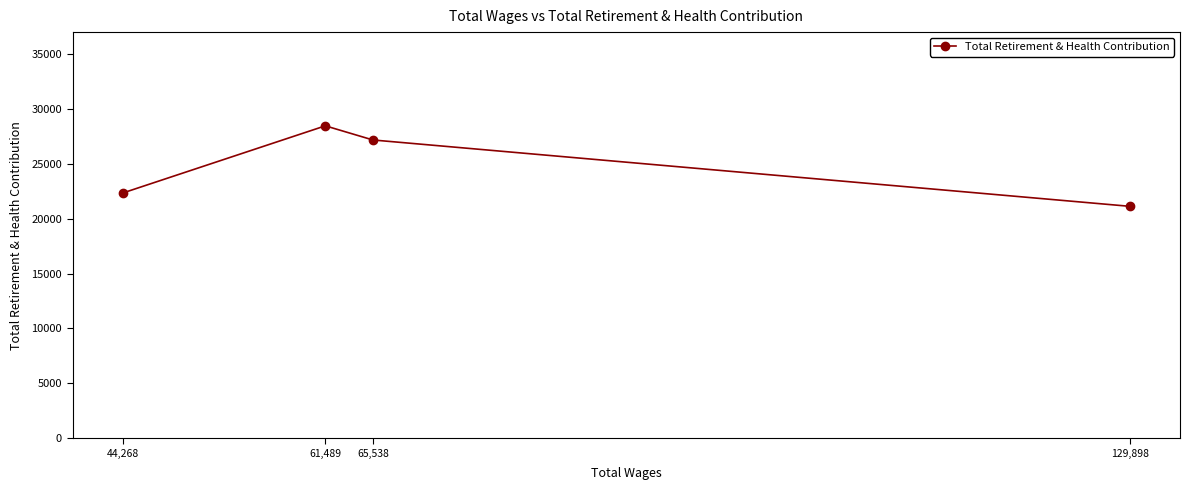

What is the value of the 3rd point from the left?

27167